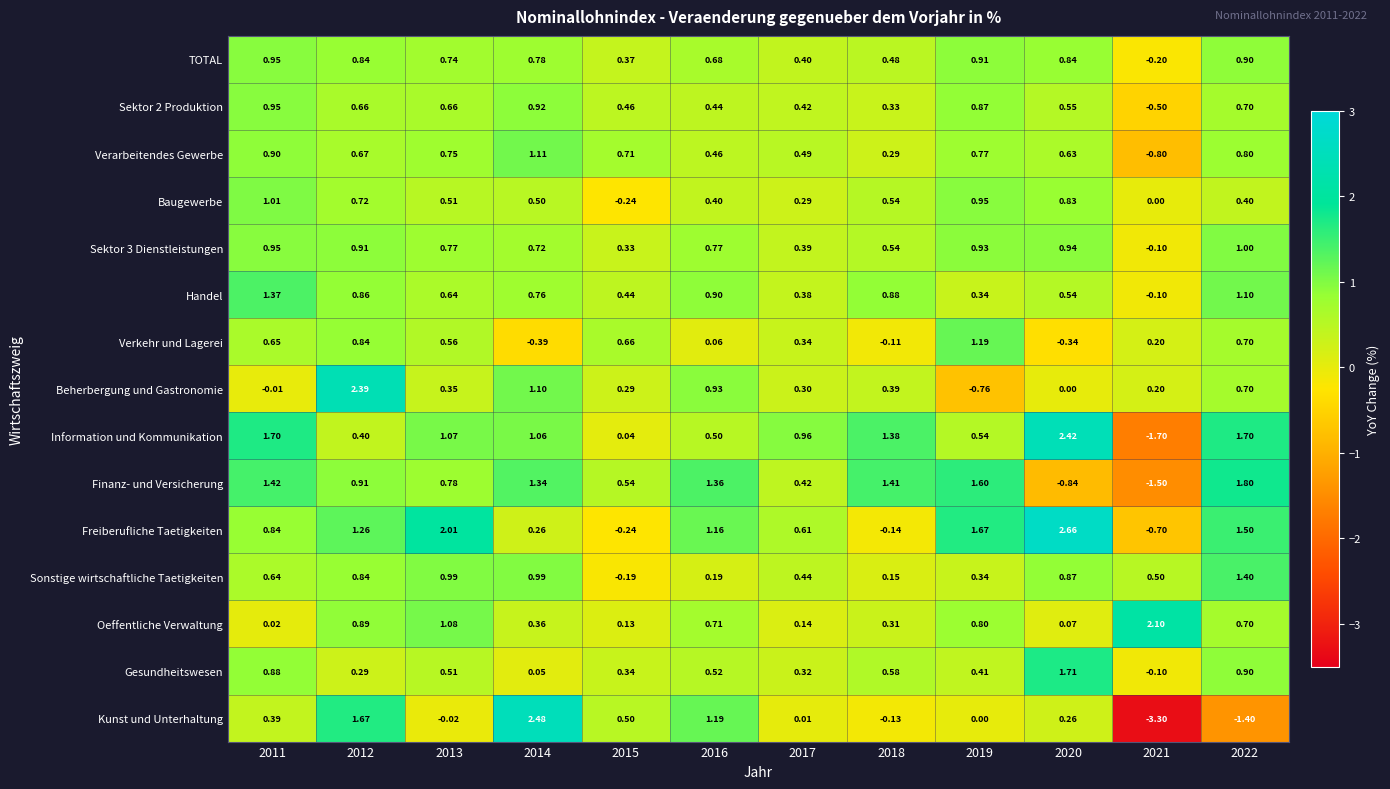

Which series has the widest spread of values?

Kunst und Unterhaltung